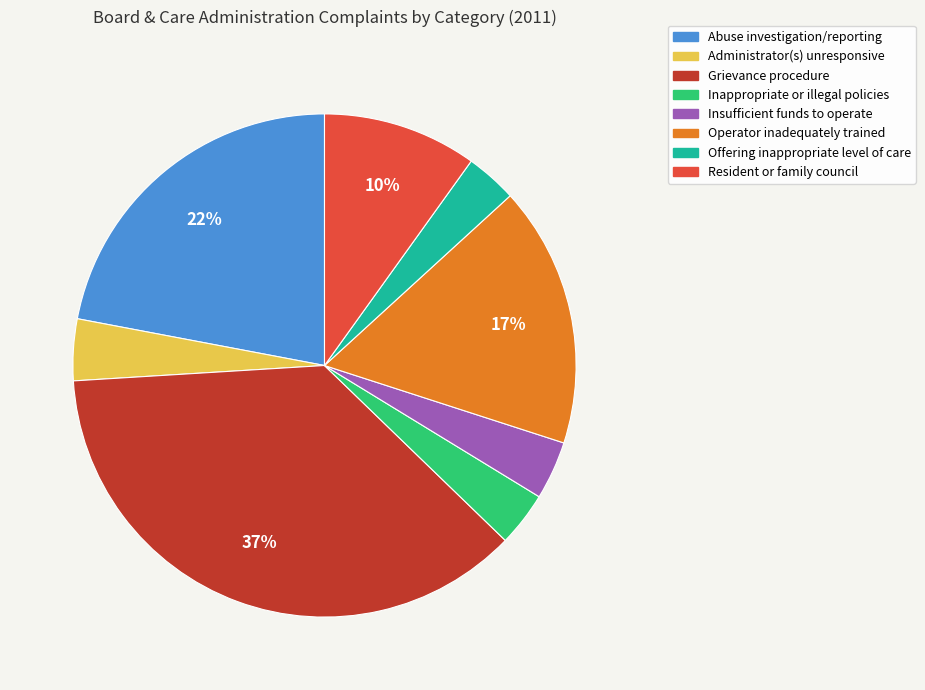

What percentage is the Operator inadequately trained slice, to the nearest percent?

17%